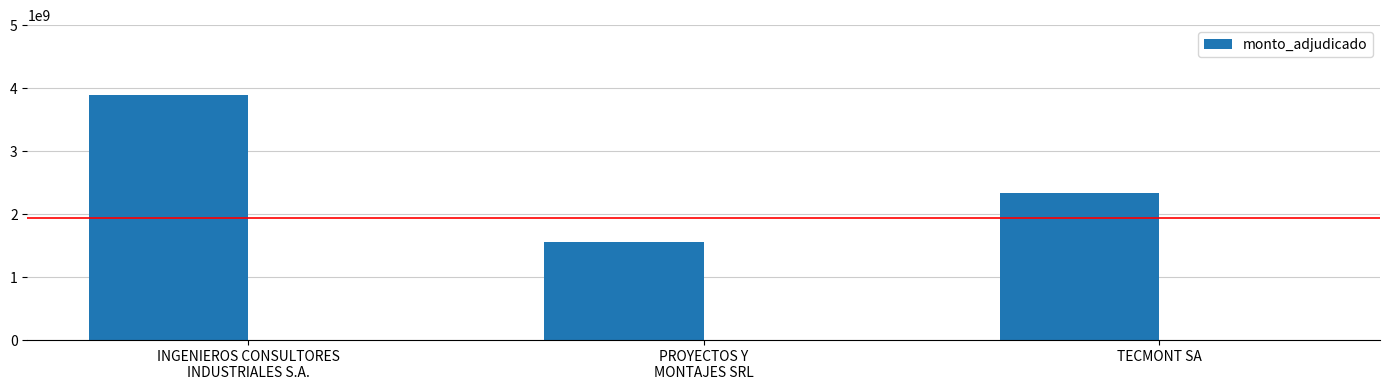

What is the difference between the values at TECMONT SA and PROYECTOS Y
MONTAJES SRL?

777150000